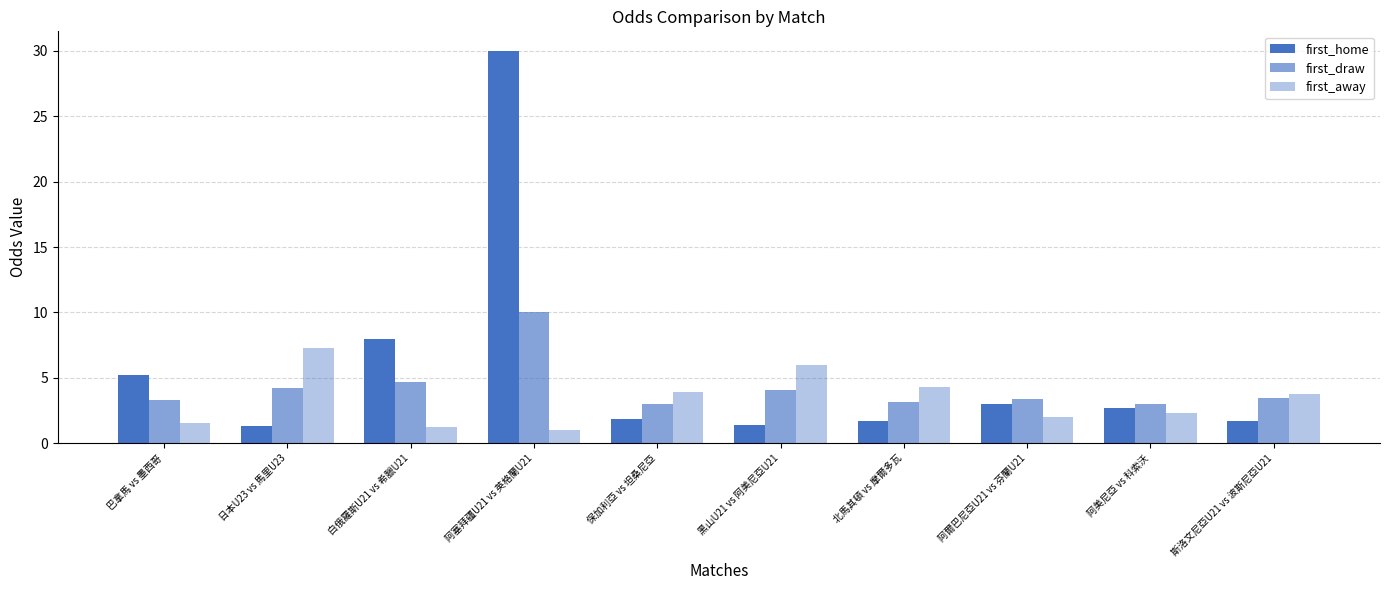

How many data points in first_away are above 3?

5